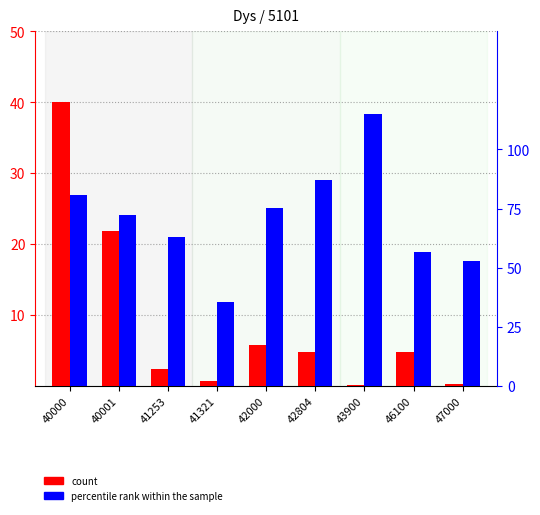

What is the spread (max minus min) of values at 42804?

82.1